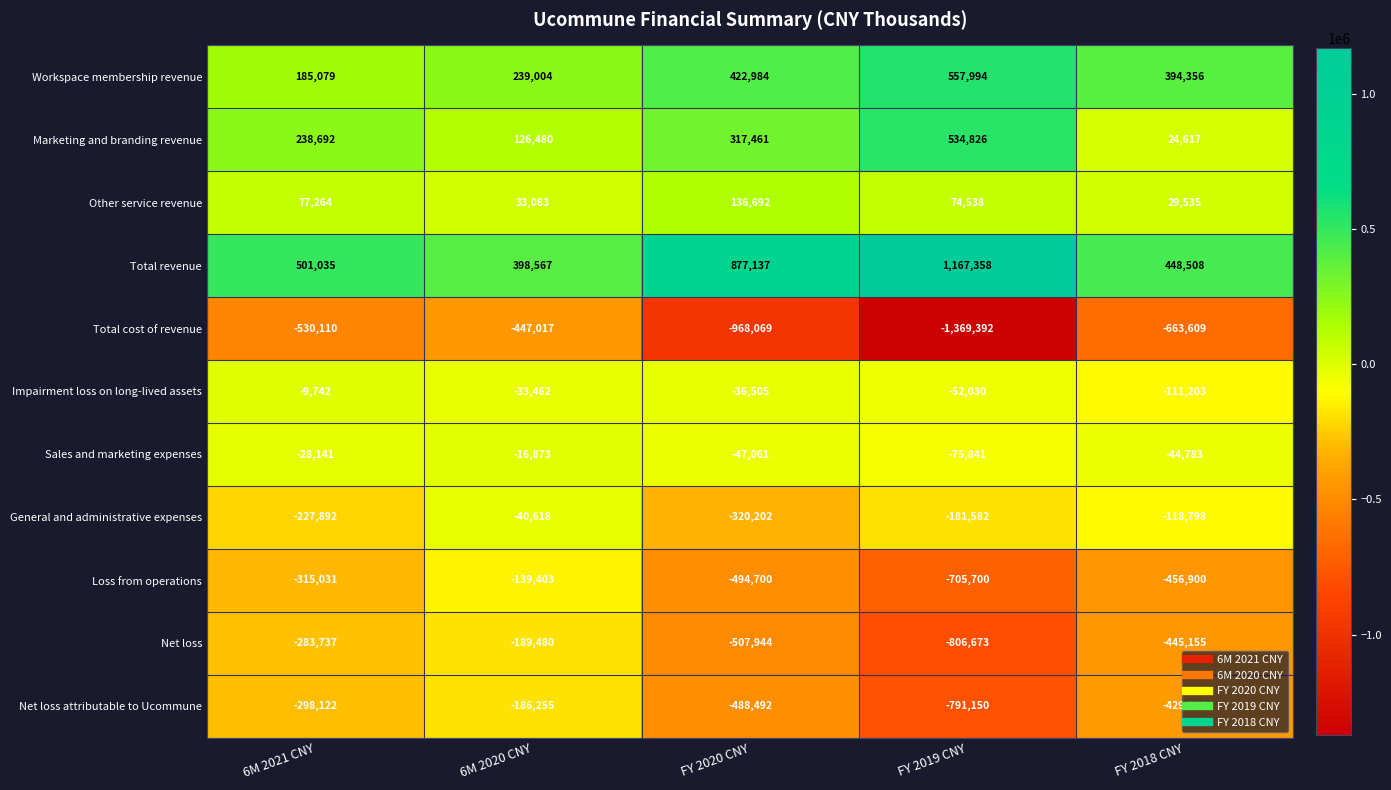

At which category is the sum across all series the highest?

6M 2020 CNY